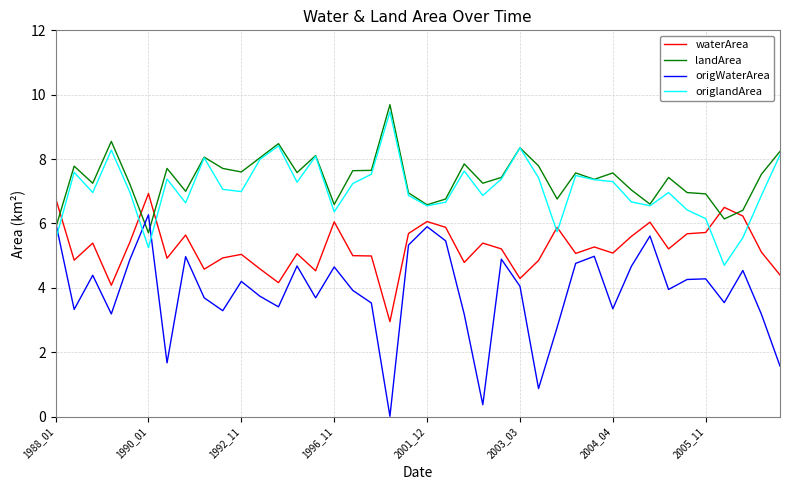

True or false: waterArea and origWaterArea intersect in this chart.

False